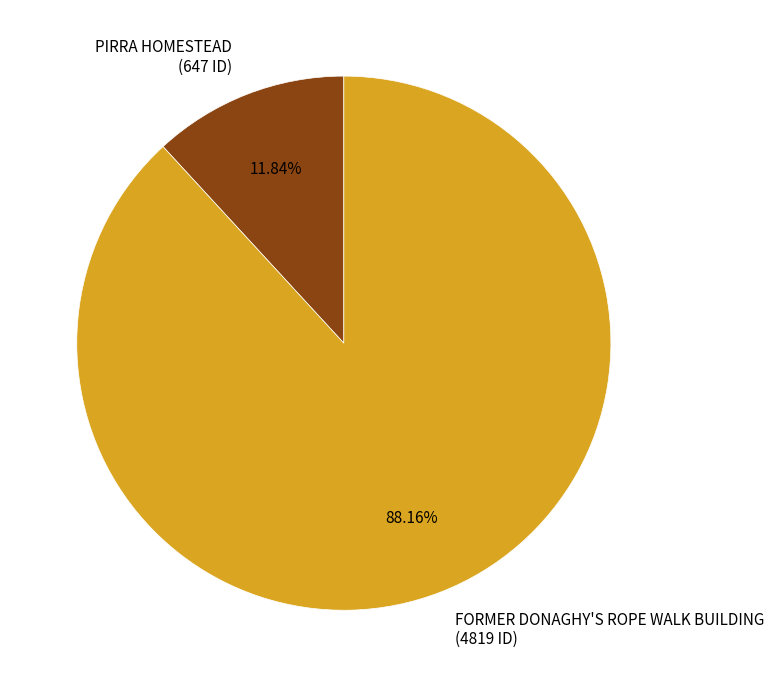

Which category accounts for the majority?

FORMER DONAGHY'S ROPE WALK BUILDING